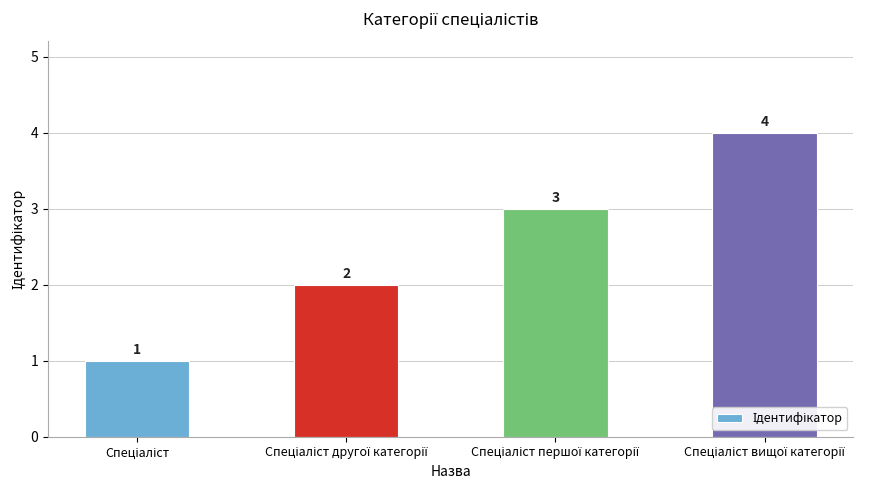

What is the value of the 2nd bar from the left?

2